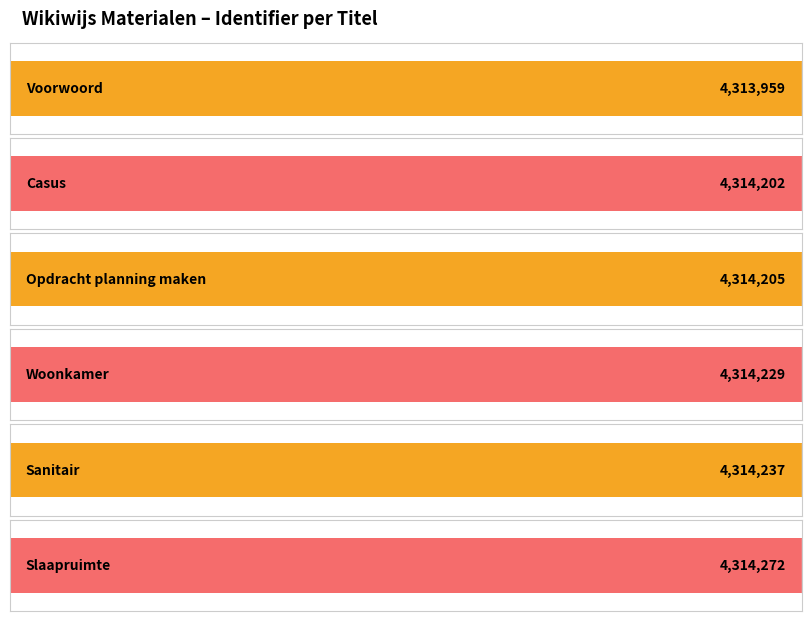

Rank the categories by value from lowest to highest.

Voorwoord, Casus, Opdracht planning maken, Woonkamer, Sanitair, Slaapruimte